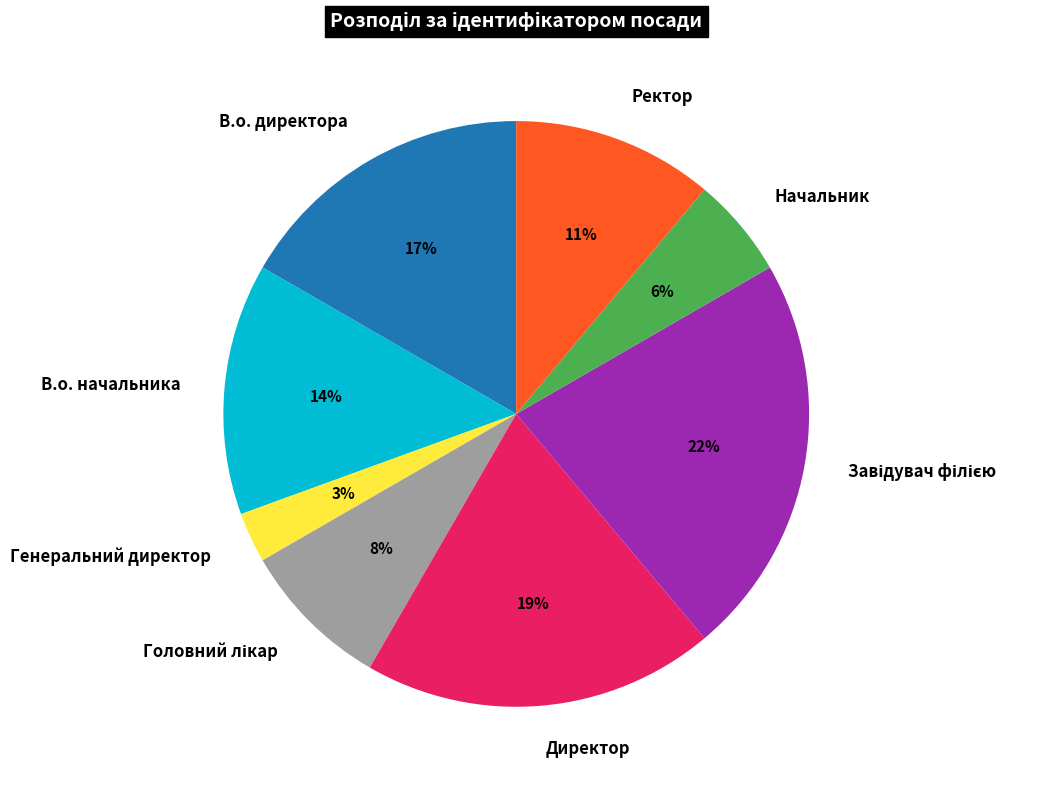

Approximately how many times larger is the value at Генеральний директор compared to Начальник?

0.5